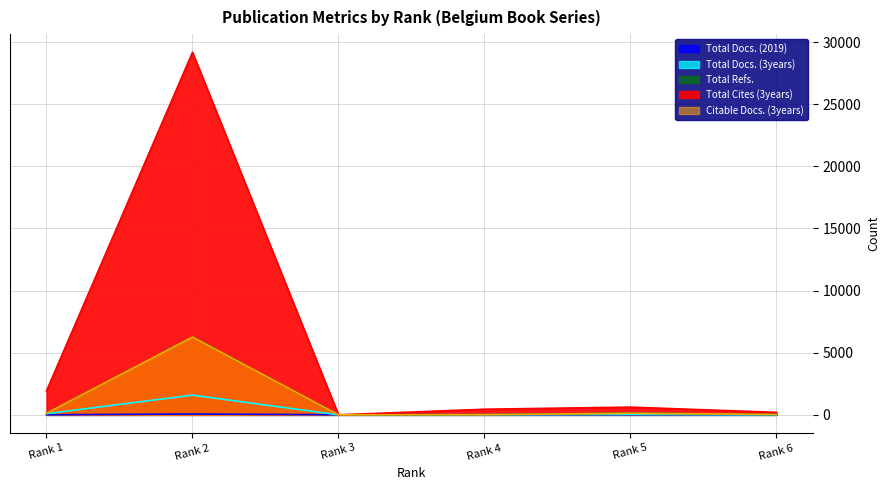

What is the spread (max minus min) of values at Rank 1?

1926